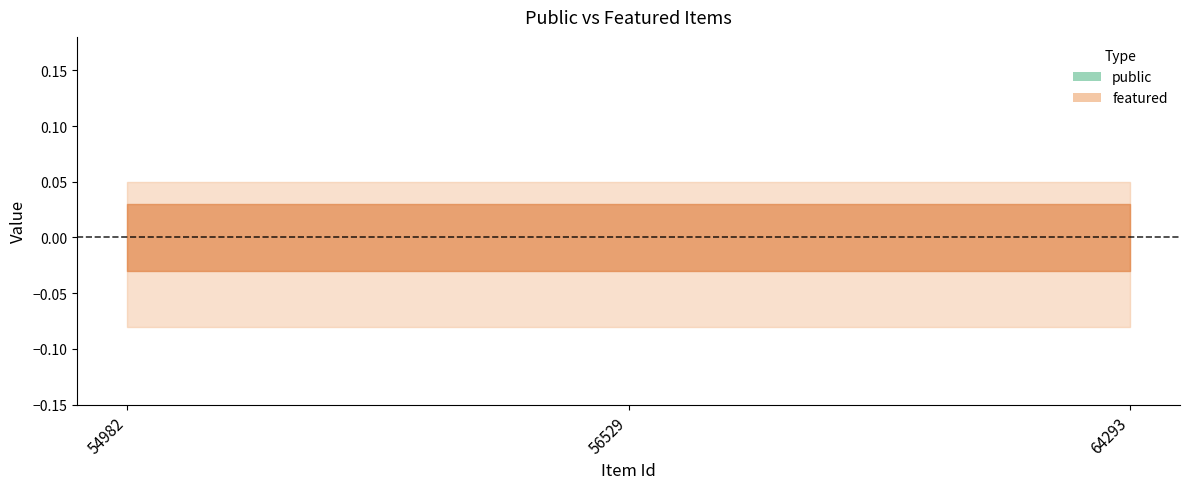

Rank the series by their average value, from lowest to highest.

featured, public